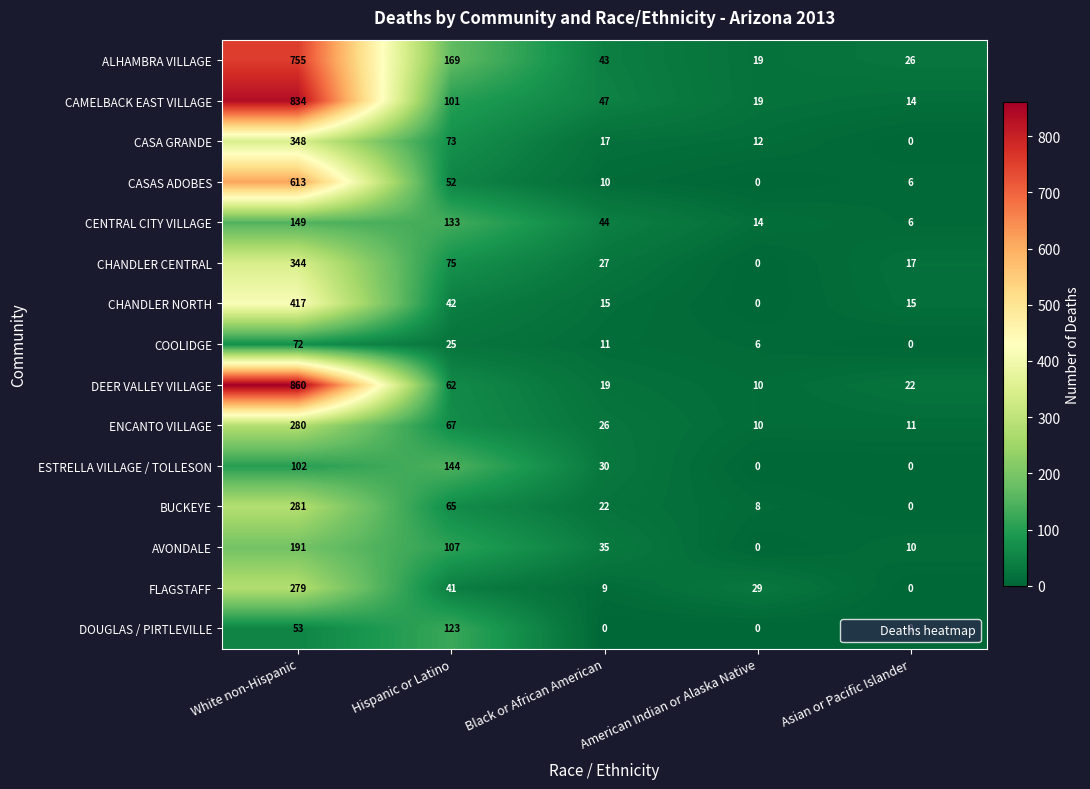

What is the sum of all DOUGLAS / PIRTLEVILLE values?

176